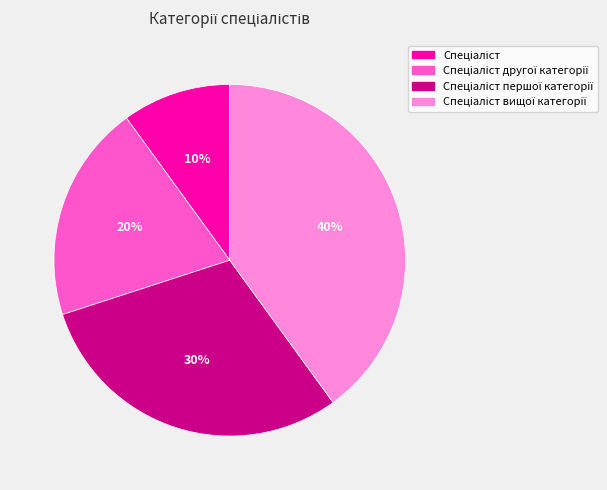

Is there a majority slice in this chart?

No